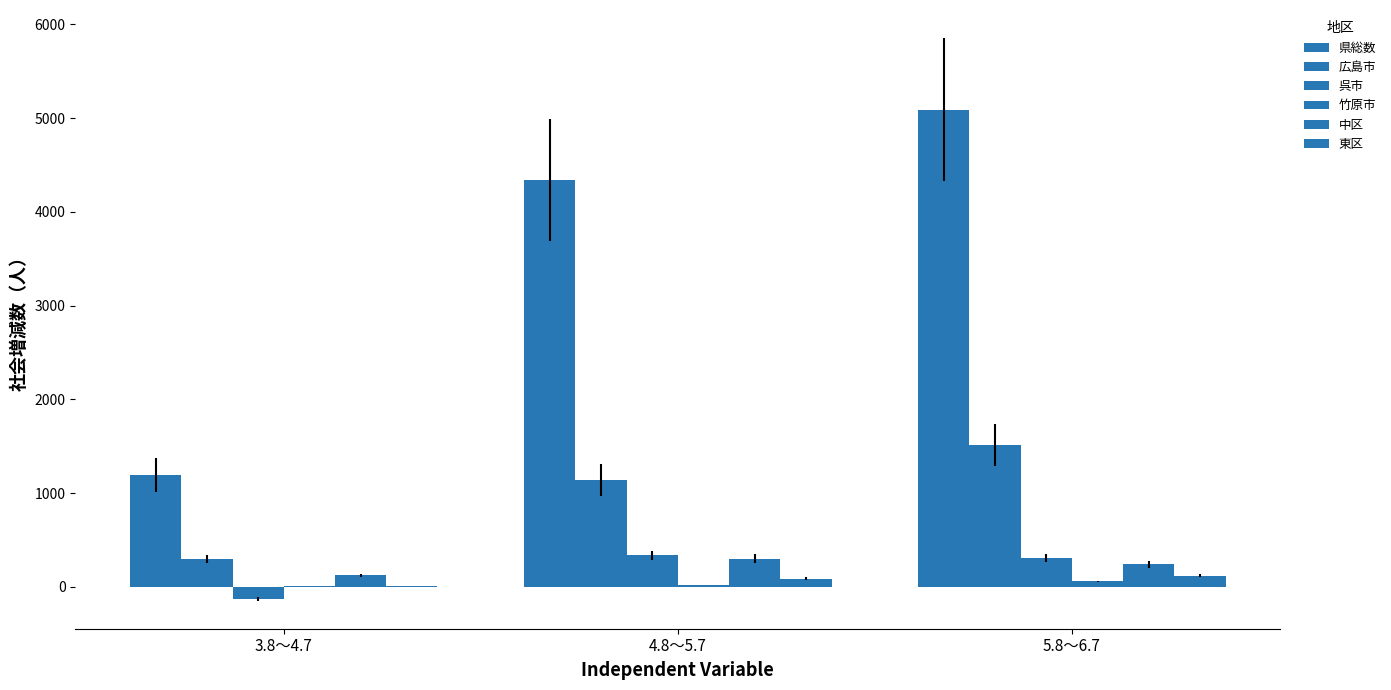

How many groups of bars are there?

3